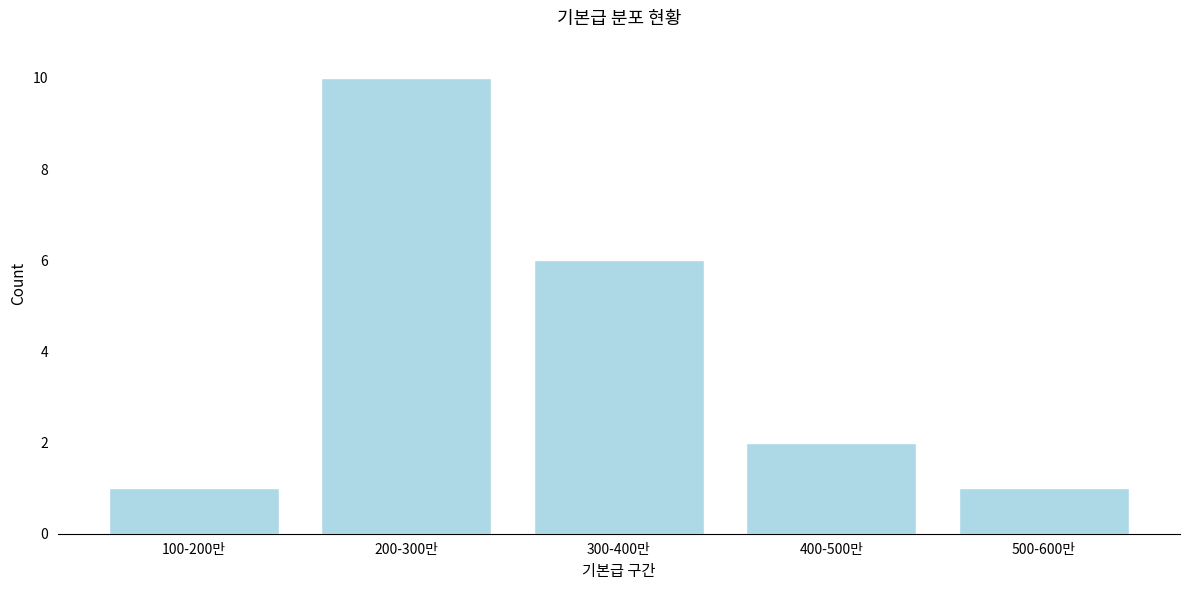

Reading right to left, transcribe all the data shown in this chart.

500-600만=1	400-500만=2	300-400만=6	200-300만=10	100-200만=1